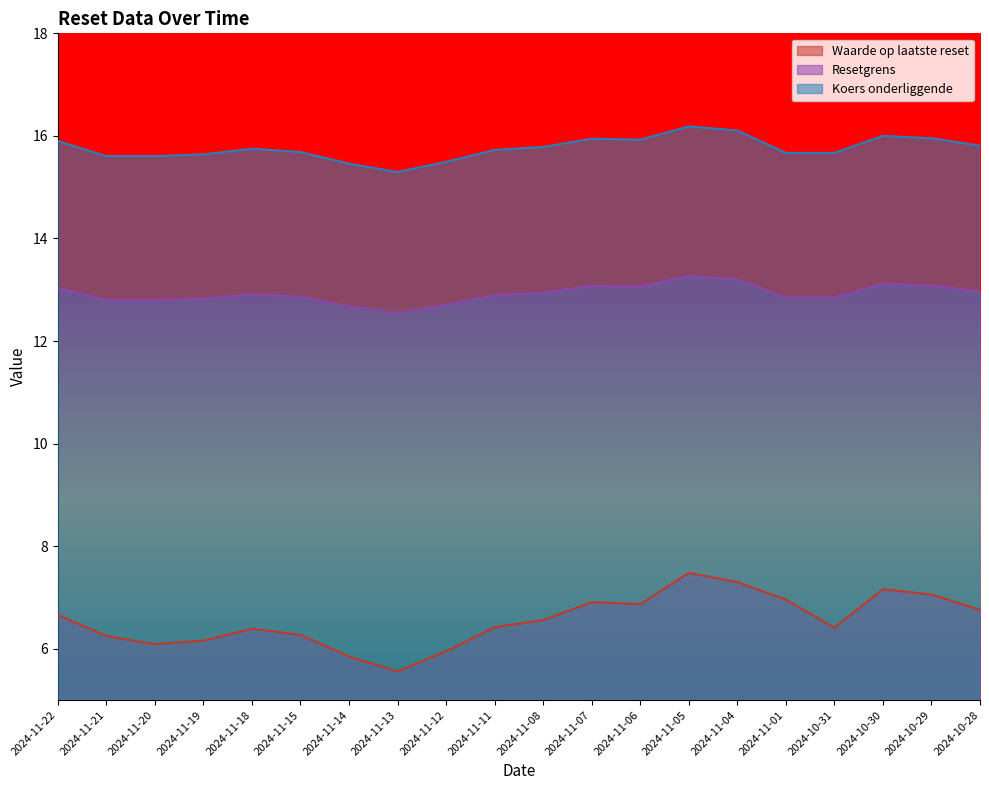

Which series has the largest total across all categories?

Koers onderliggende